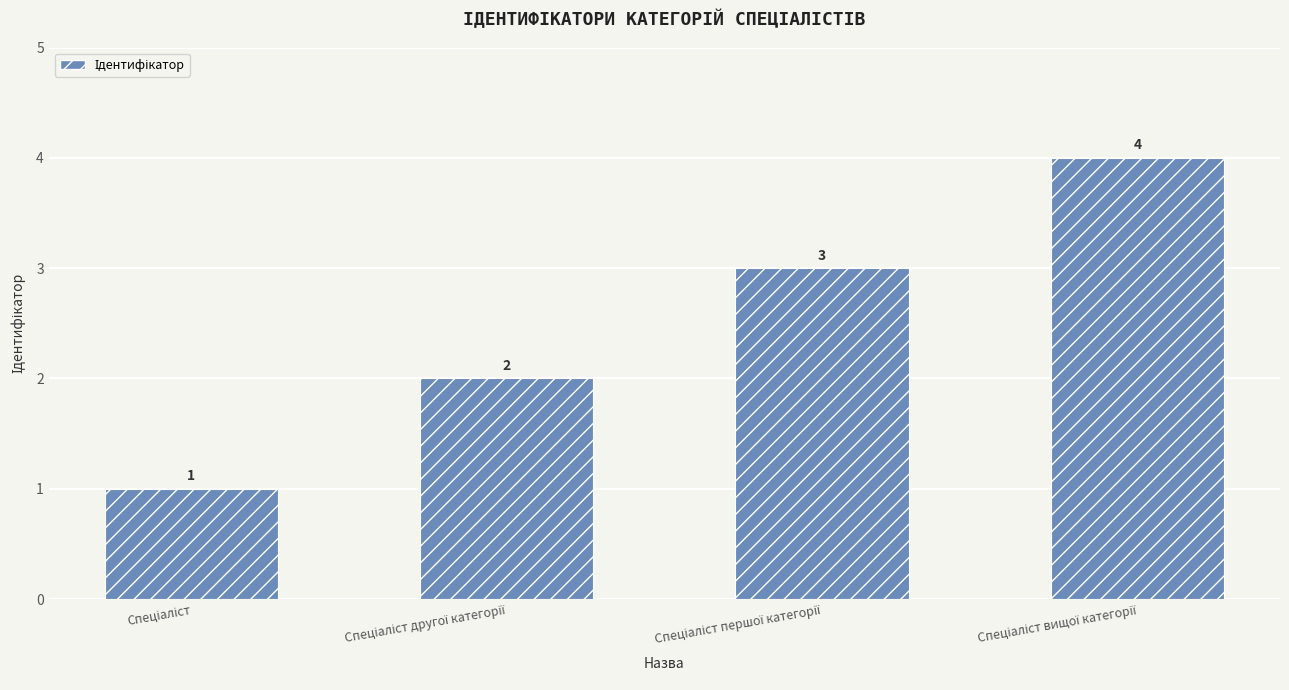

How many values are between 2 and 4?

3